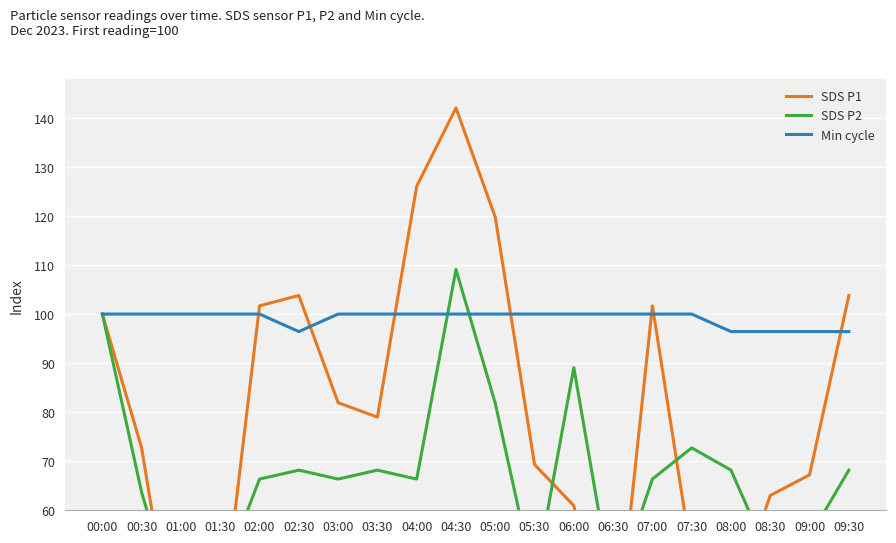

How many categories are shown in the chart?

20